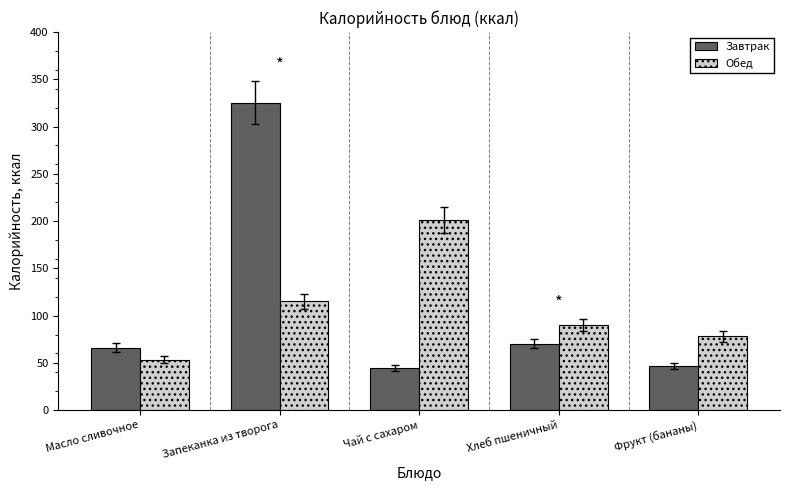

Which series has the largest range (max minus min)?

Завтрак